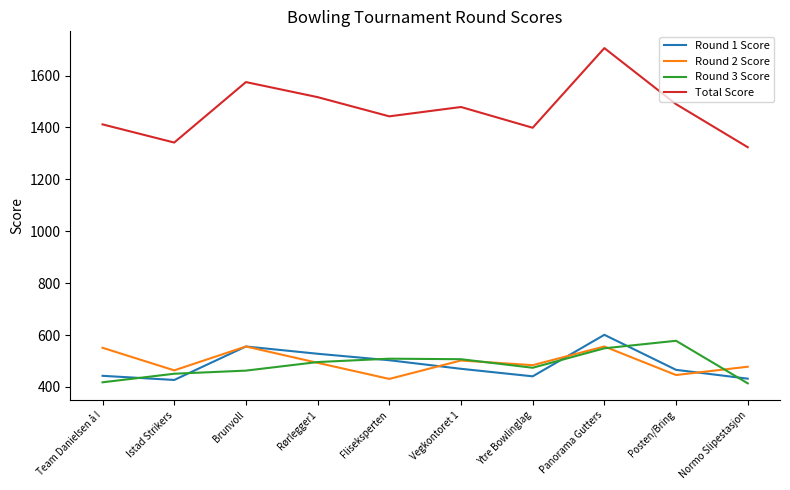

Is it true that Round 2 Score equals 556 at Panorama Gutters?

True